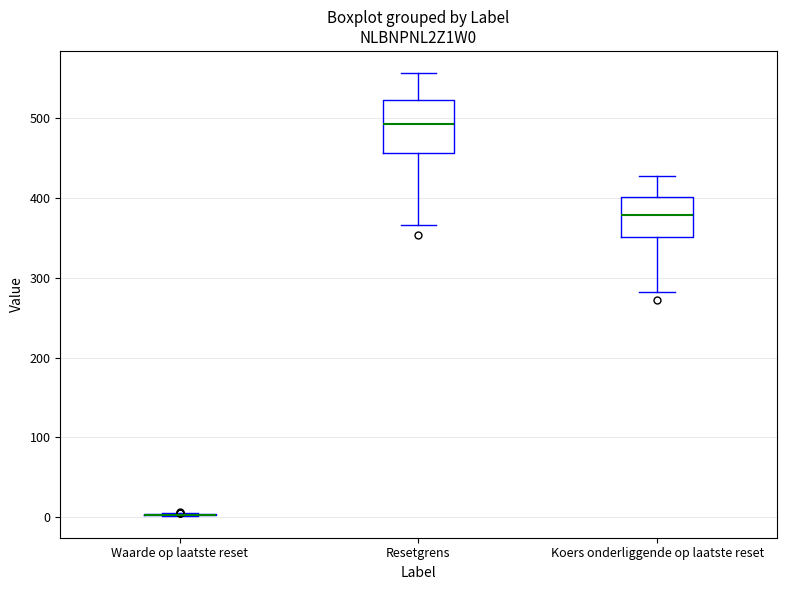

Which box is the tallest, from its lower edge to its upper edge?

Resetgrens